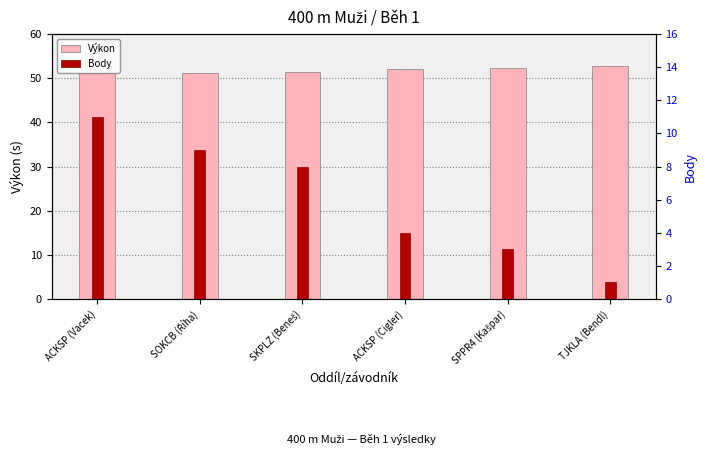

What is the label of the 6th bar from the right?

ACKSP (Vacek)